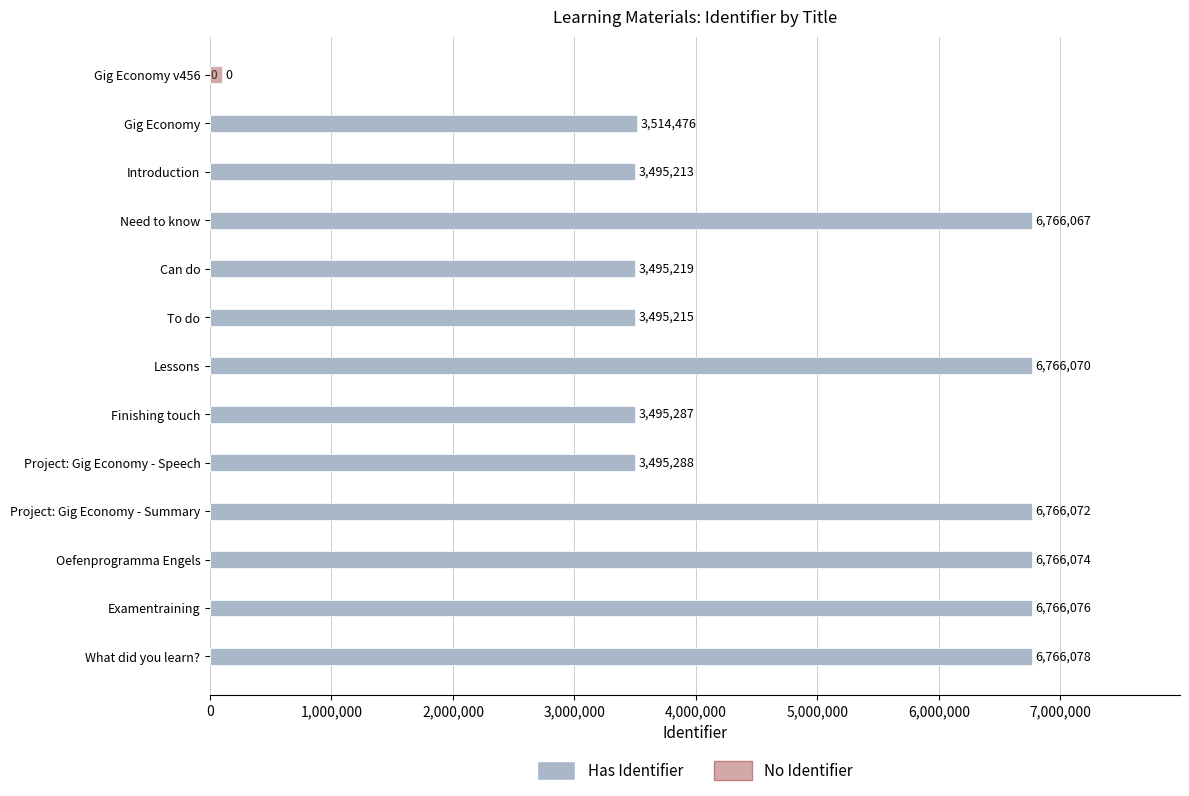

The value of No Identifier at Gig Economy v456 is 100000. True or false?

True